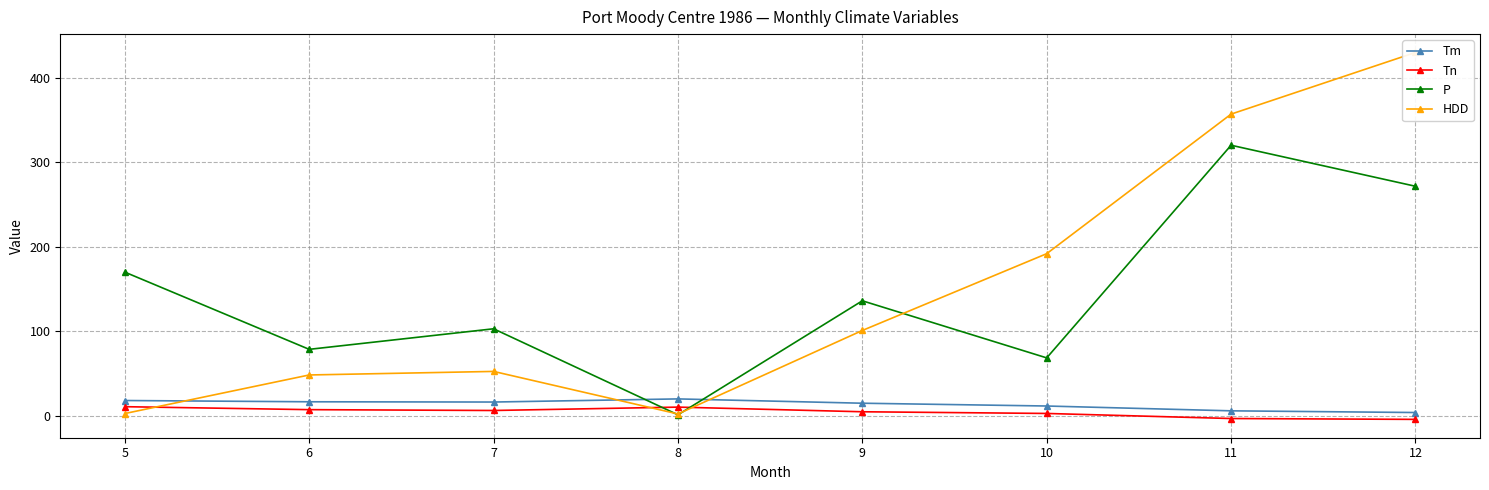

True or false: Tn and HDD intersect in this chart.

True